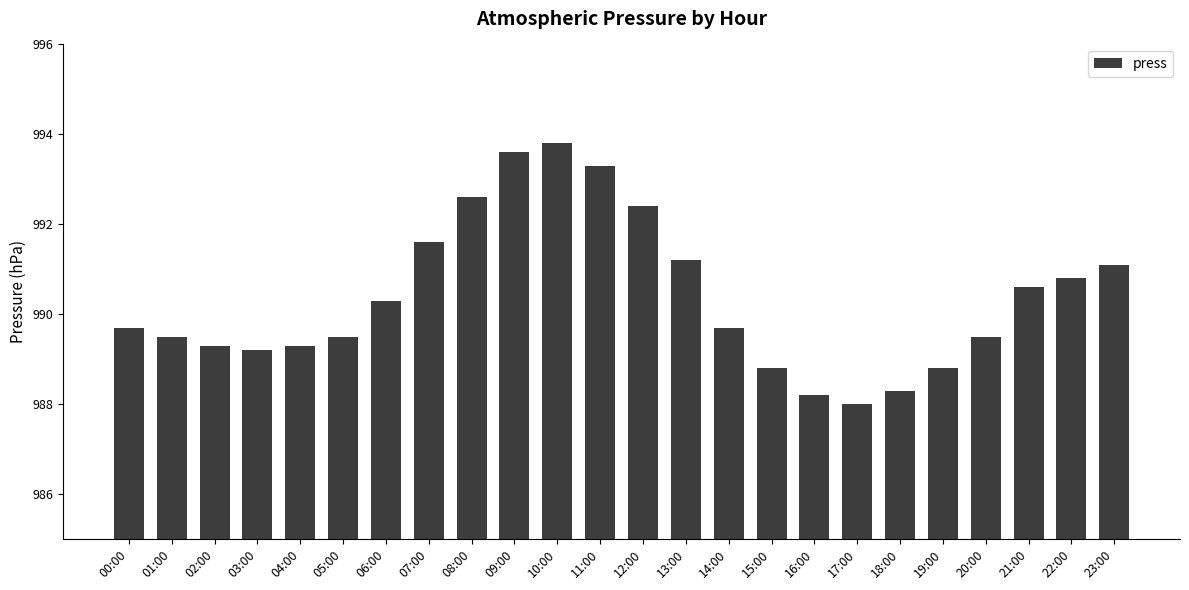

Approximately how many times larger is the value at 11:00 compared to 03:00?

1.0